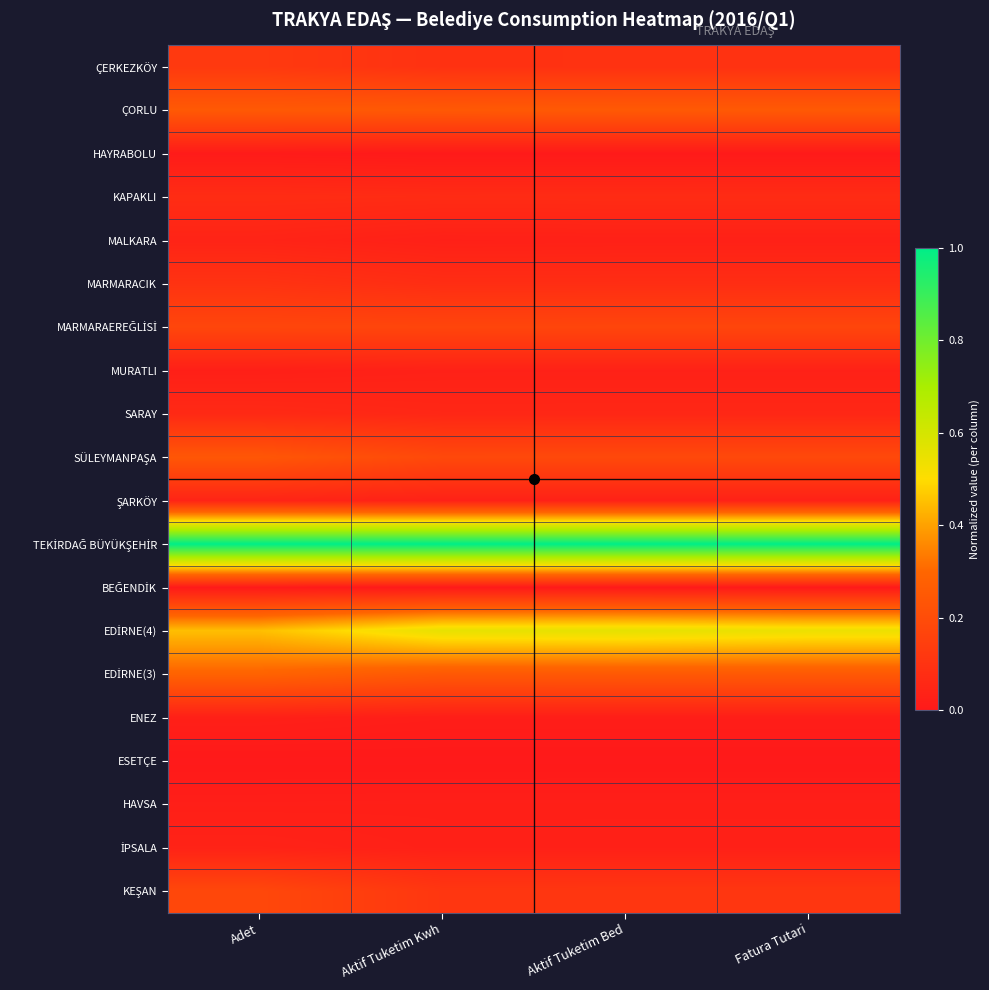

How many data points does each series have?

4